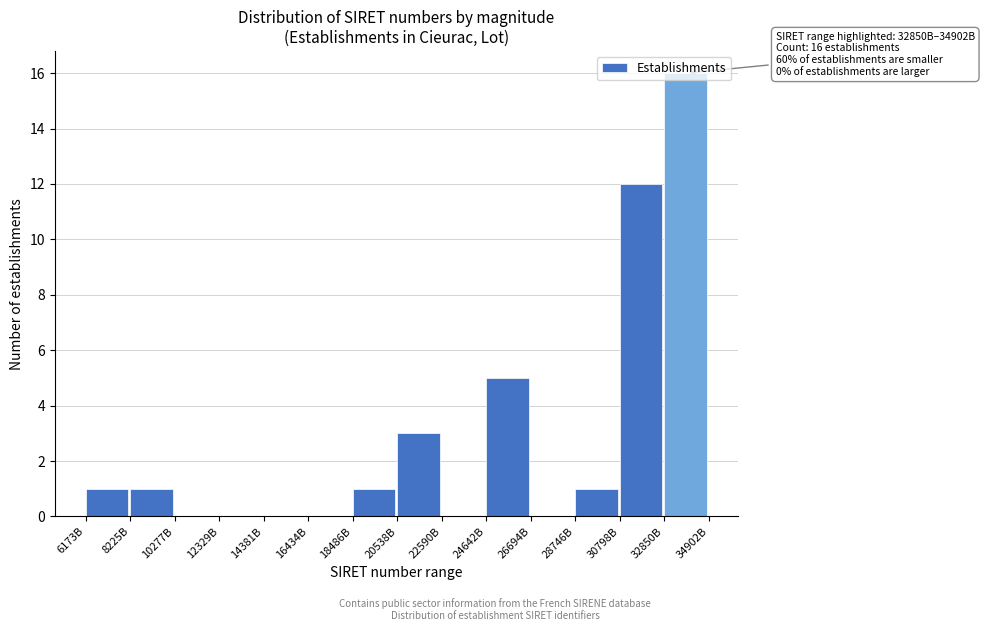

At which label is the value closest to 8?

24642B